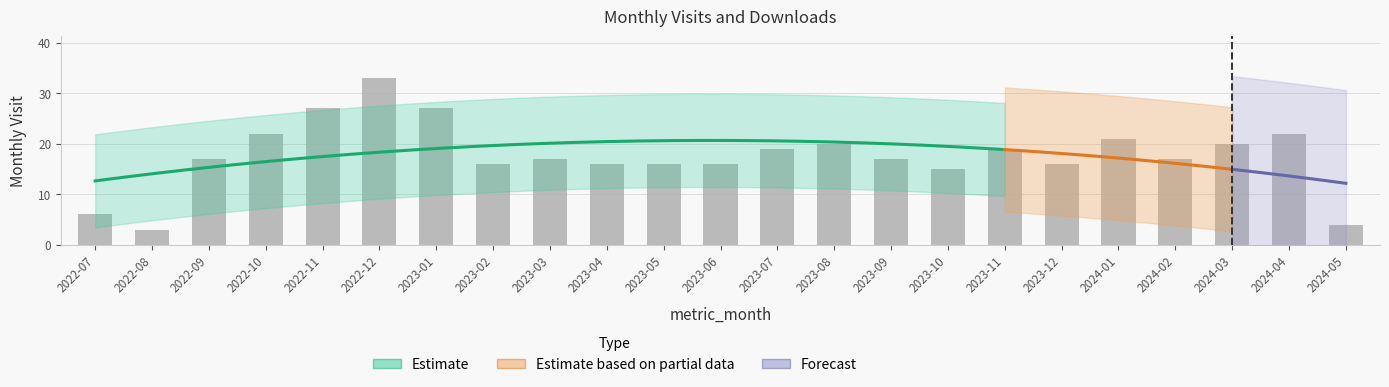

At which category does the chart reach its peak across all series?

2022-12